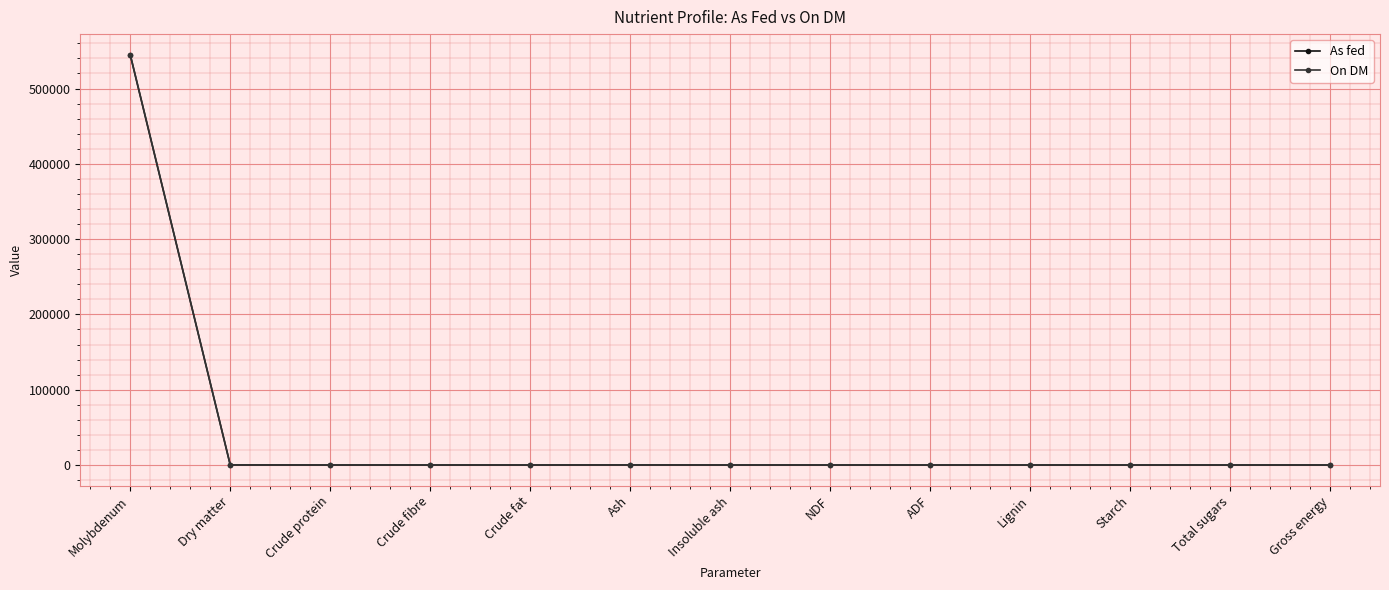

The value of On DM at Crude fat is 271039.9. True or false?

False